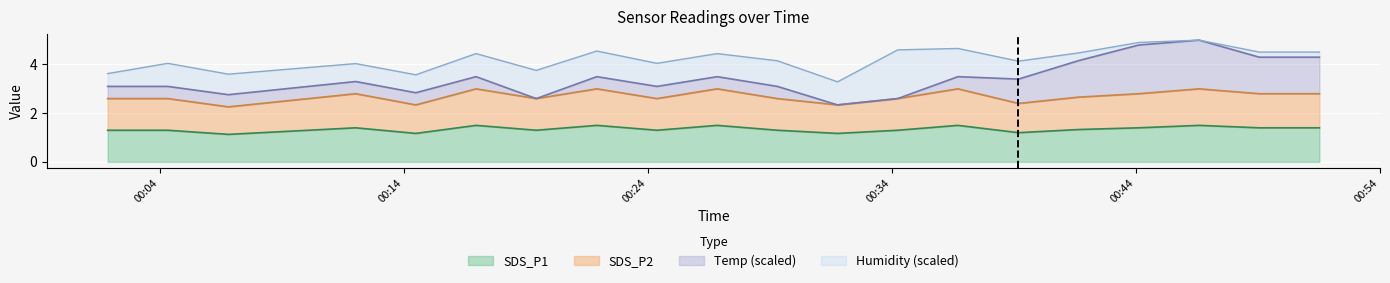

True or false: SDS_P2 and SDS_P1 intersect in this chart.

False